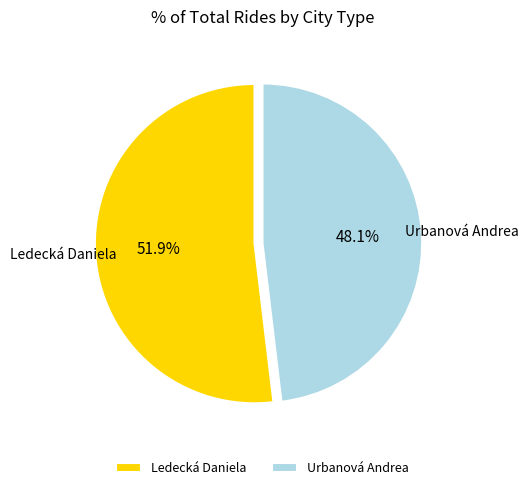

How many slices are in this pie chart?

2